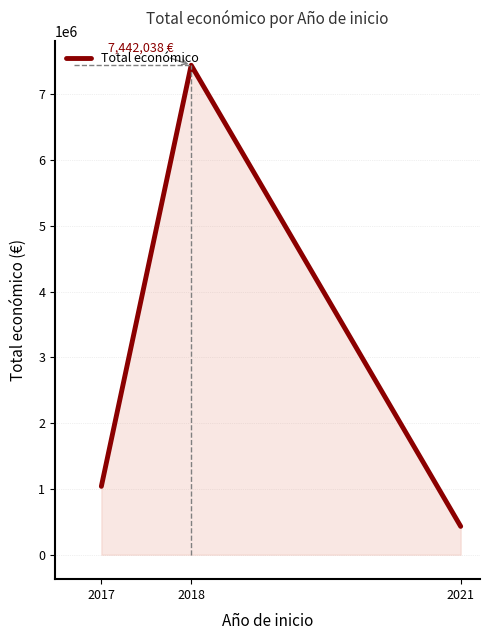

What is the sum of the values at 2018 and 2017?

8480794